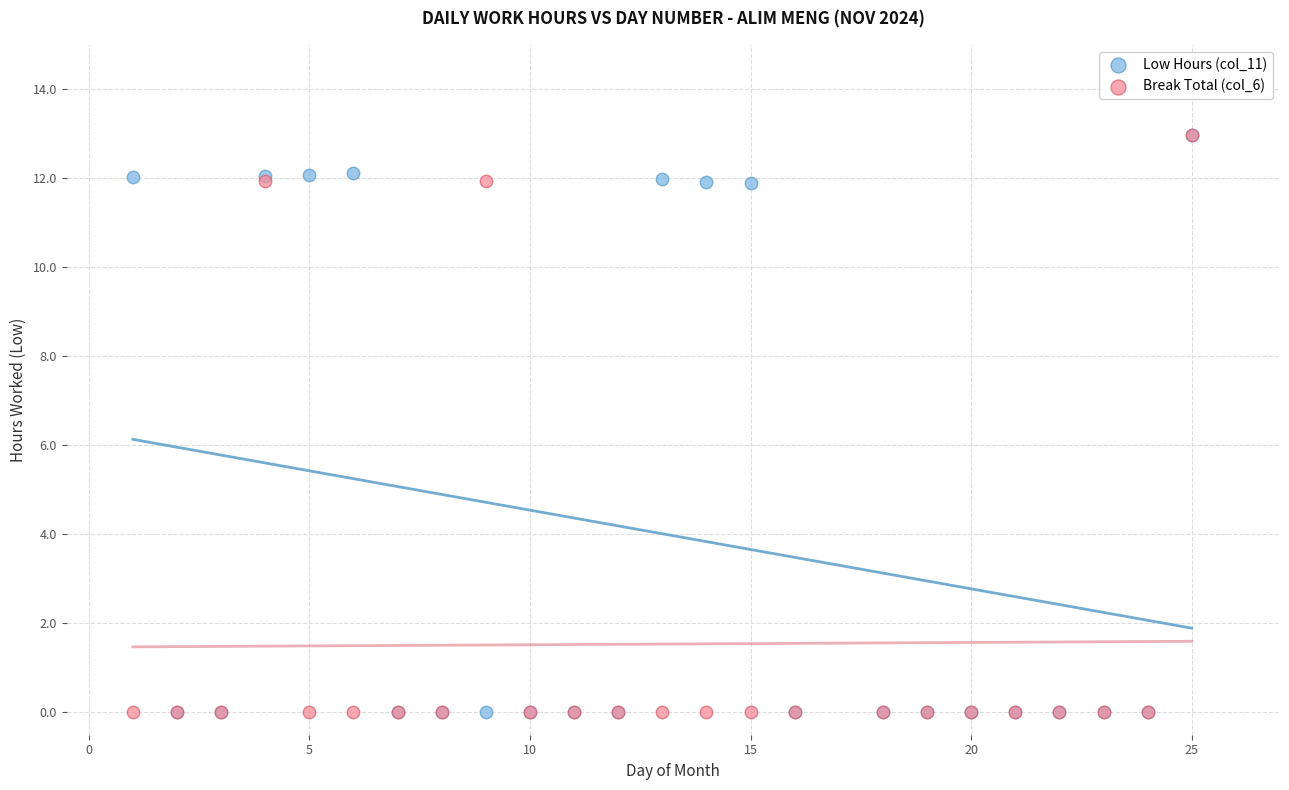

What are all the series names shown in the legend?

Low Hours (col_11), Break Total (col_6)